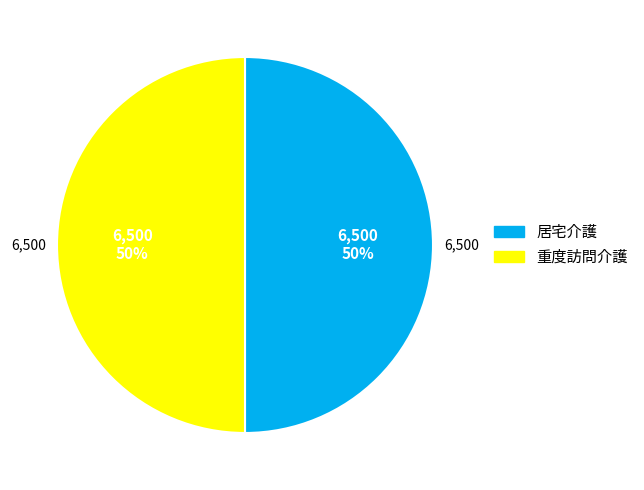

To the nearest percent, what is the average slice percentage?

50%